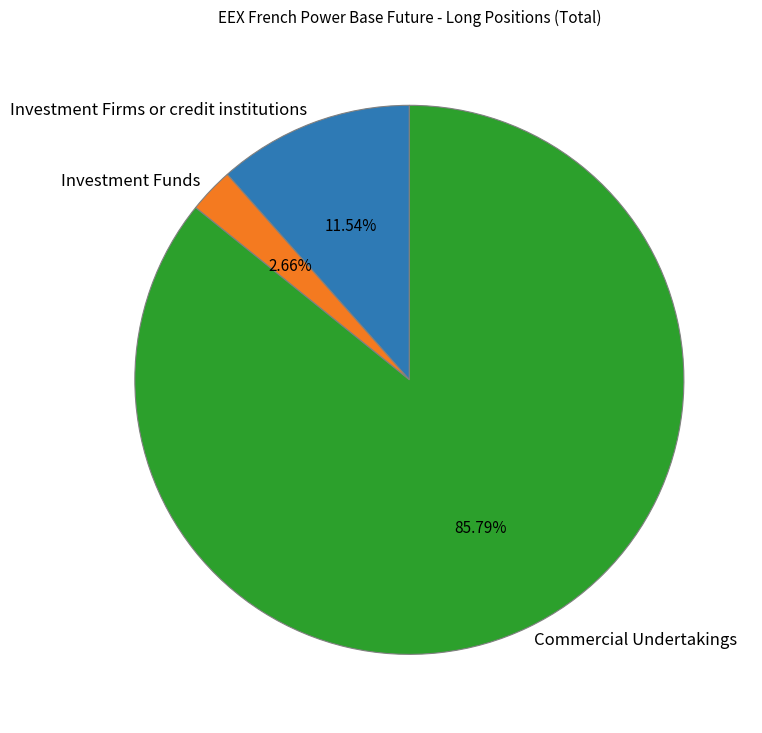

Which category has the biggest portion of the pie?

Commercial Undertakings